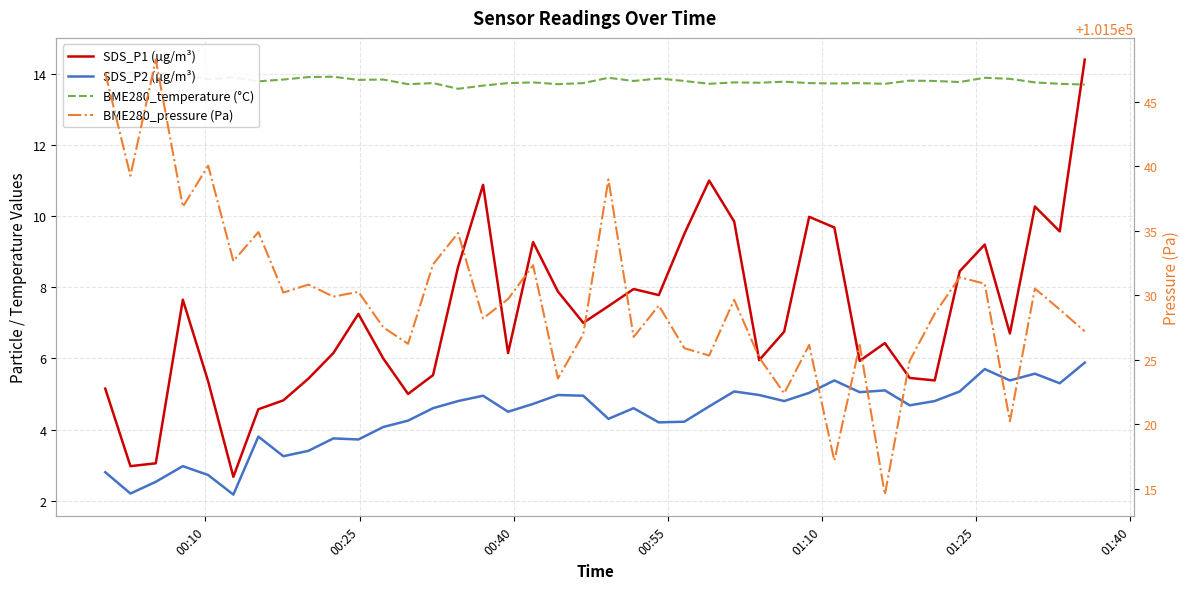

The value of BME280_pressure (Pa) at 19 is 172279.0. True or false?

False